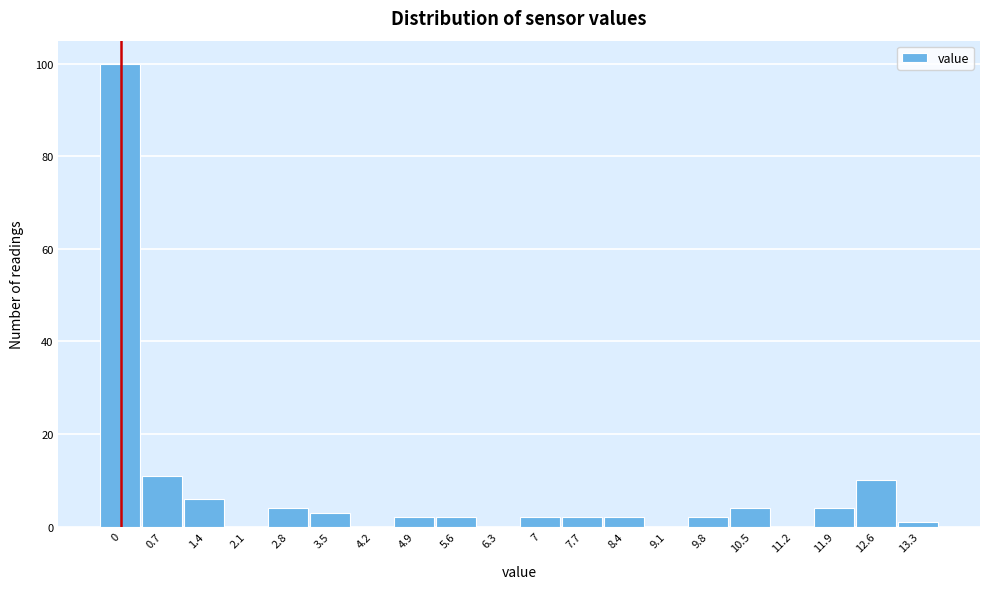

Reading right to left, extract all data points from this chart.

13.3=1	12.6=10	11.9=4	11.2=0	10.5=4	9.8=2	9.1=0	8.4=2	7.7=2	7=2	6.3=0	5.6=2	4.9=2	4.2=0	3.5=3	2.8=4	2.1=0	1.4=6	0.7=11	0=100